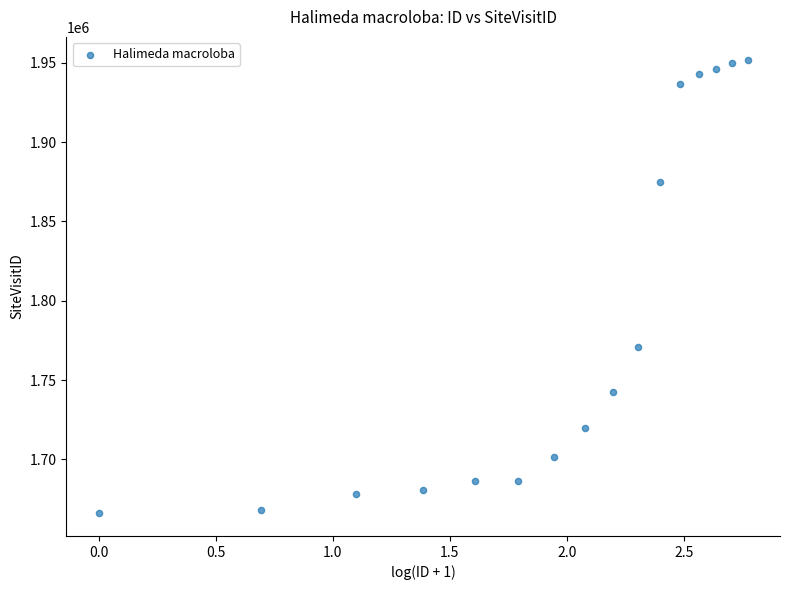

What Y value in the scatter plot is closest to 1809040?

1771012